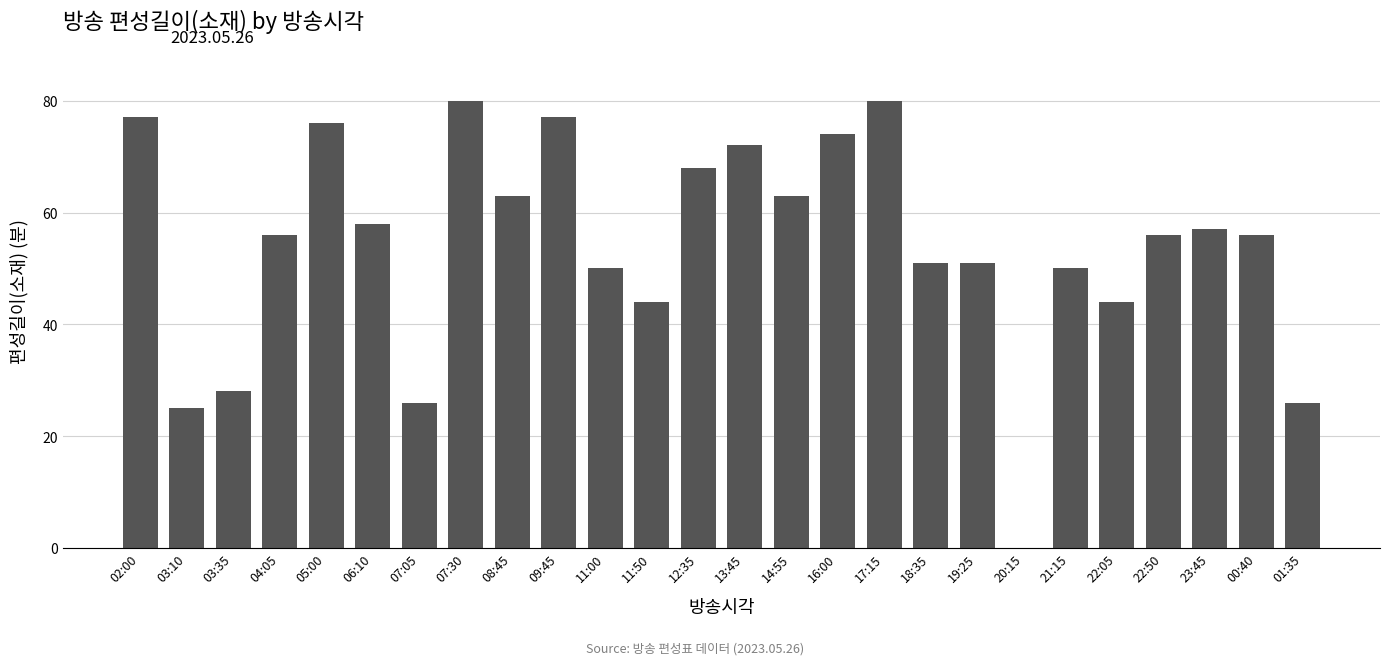

True or false: the data shows 56 at 22:50.

True